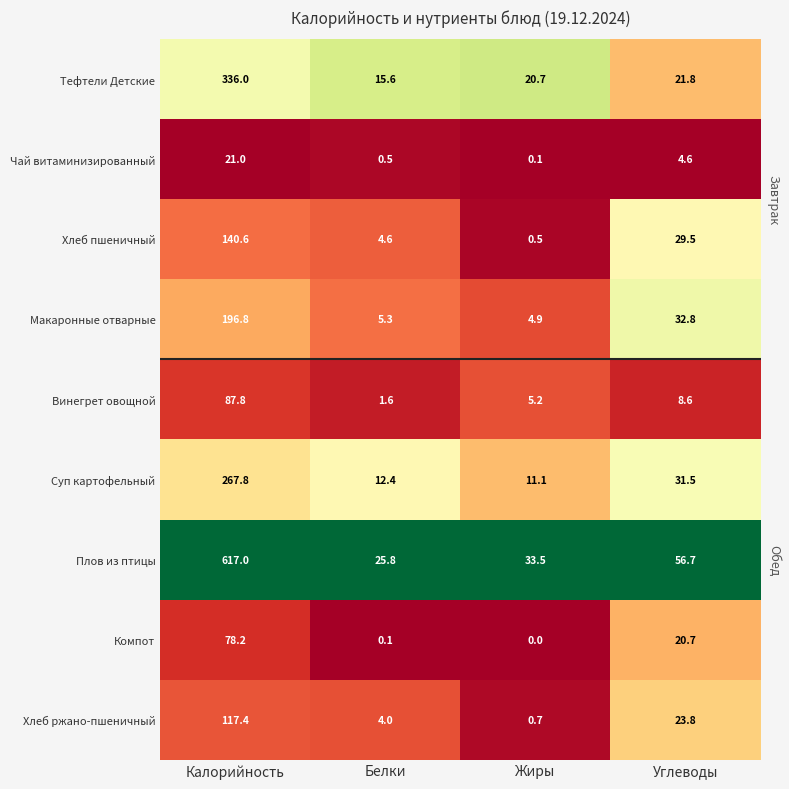

Count the number of categories in the chart.

4